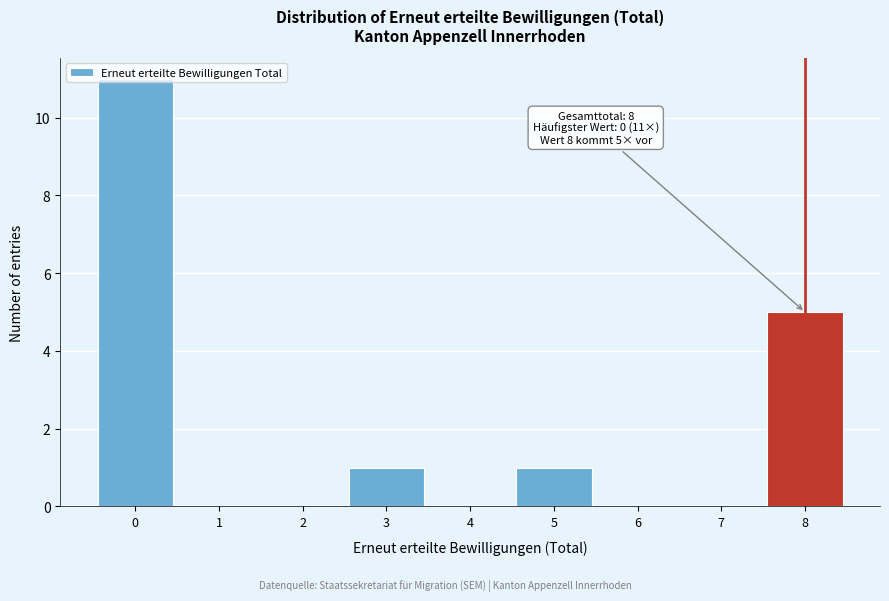

What is the sum of all values?

18